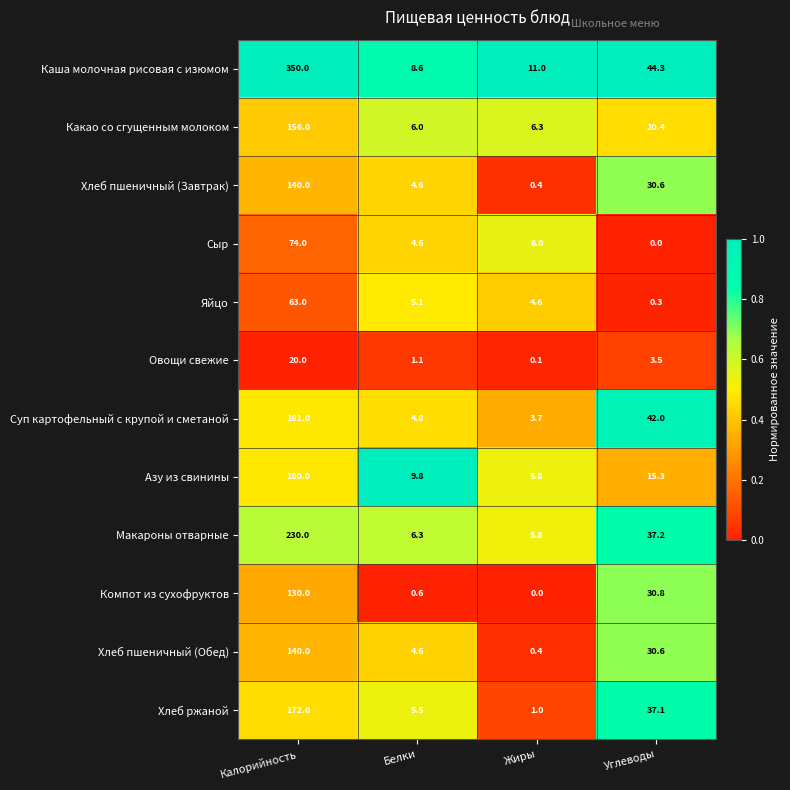

At which label does Хлеб пшеничный (Завтрак) reach its peak?

Калорийность